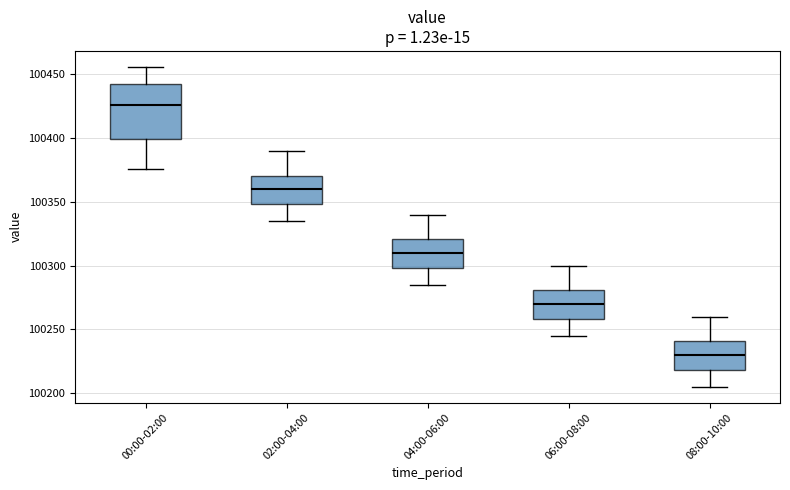

Where is the lower edge of the box for 04:00-06:00 on the y-axis? The values are not printed on the chart, so give them approximately, as read against the axis.

100300